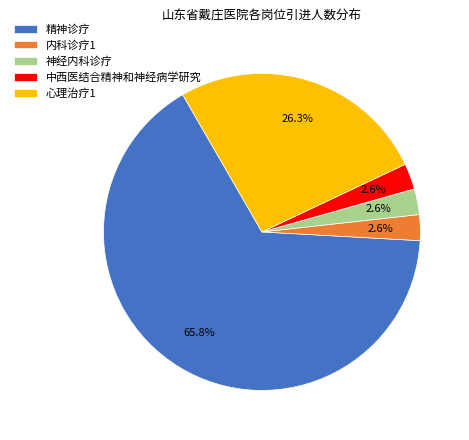

How many slices are in this pie chart?

5